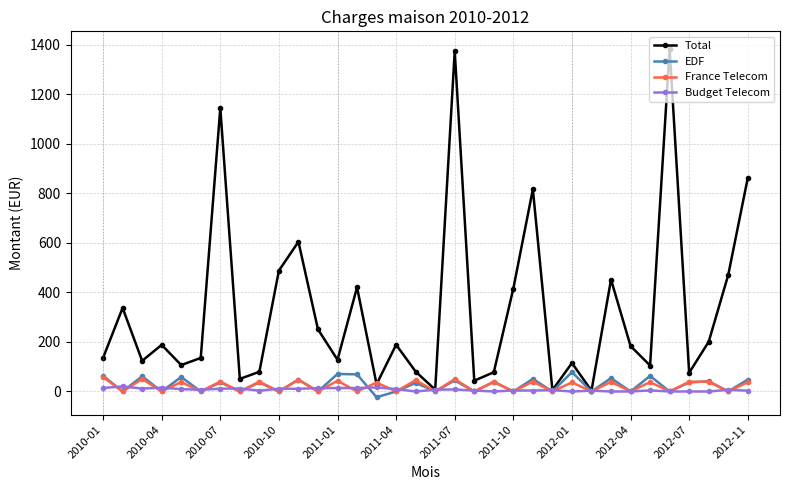

Which series has the widest spread of values?

Total